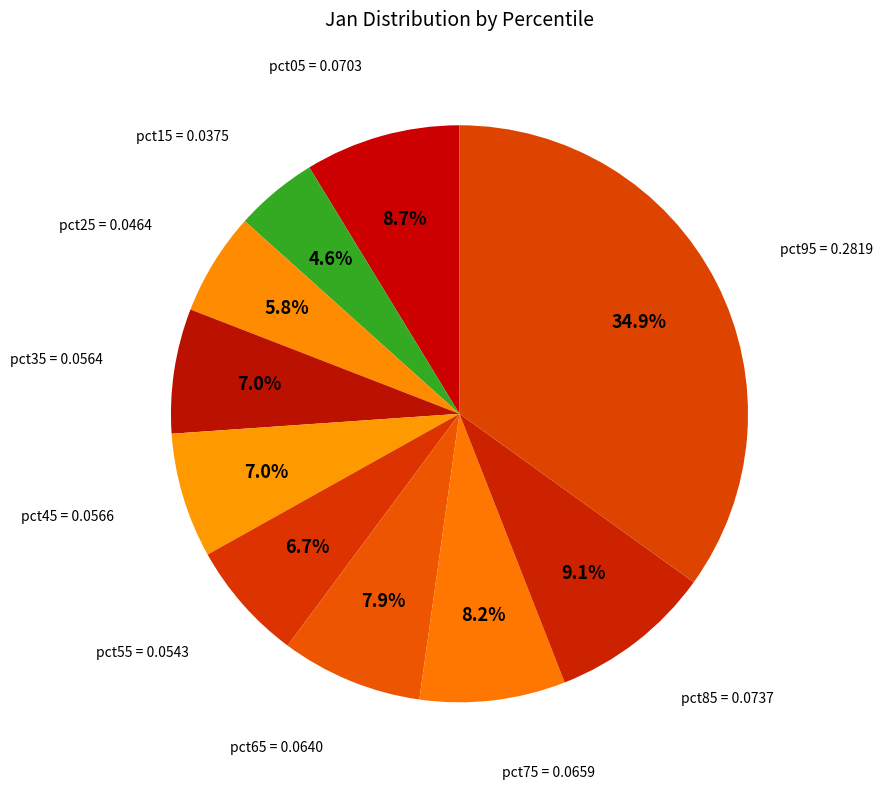

What is the smallest slice in the pie chart?

pct15